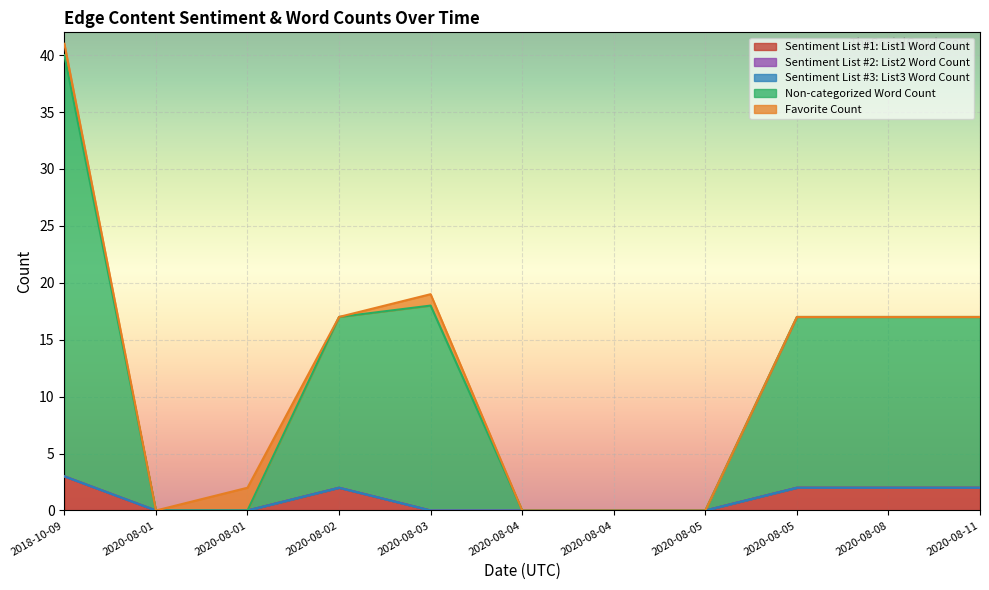

True or false: Sentiment List #2: List2 Word Count has more than 0 points higher than both neighbors.

False